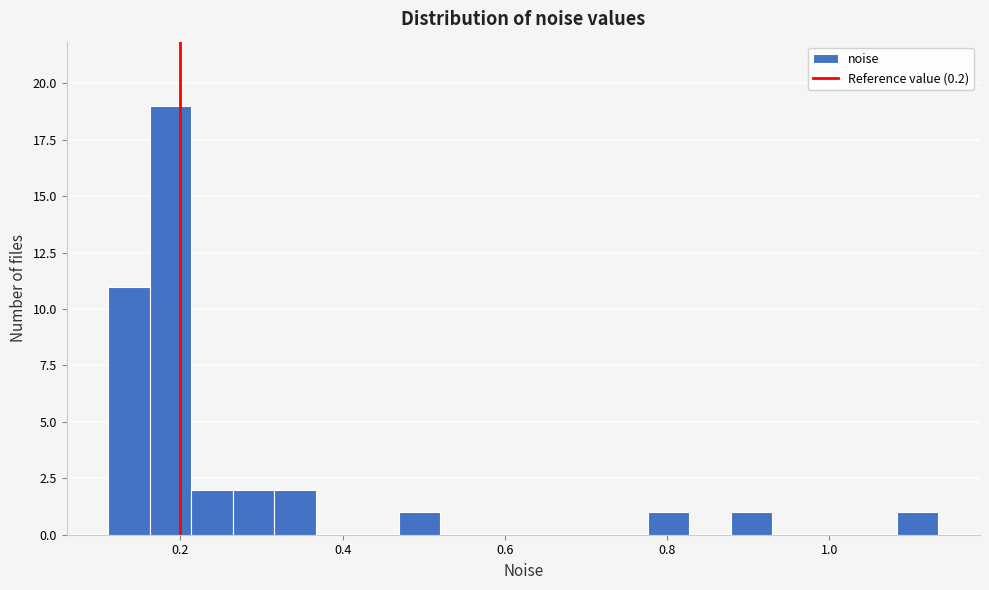

Read against the x-axis, roughly where is the centre of the tallest bar?

0.18